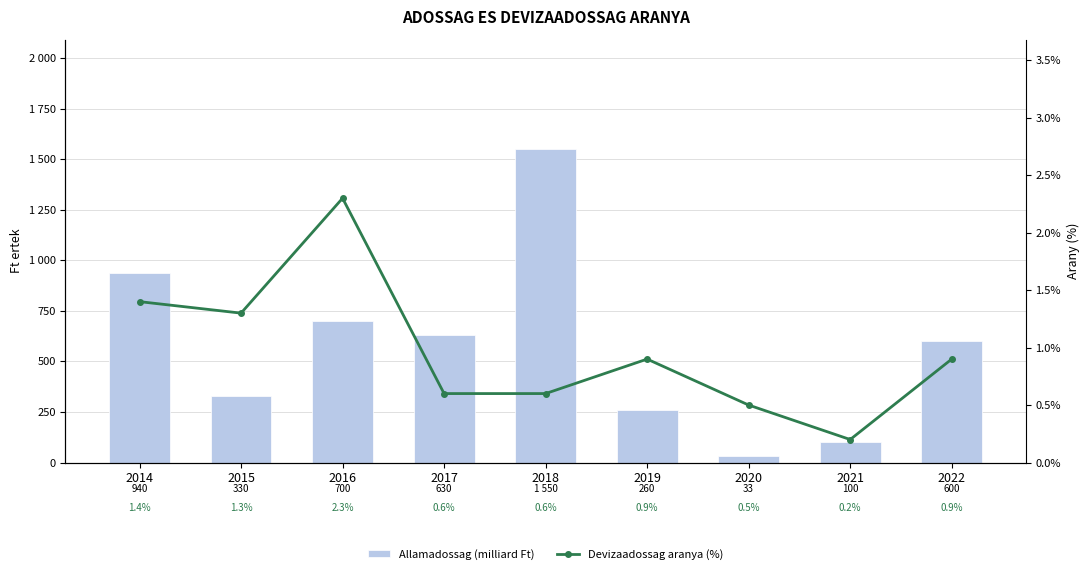

Rank the series by their maximum value, from highest to lowest.

Allamadossag (milliard Ft), Devizaadossag aranya (%)